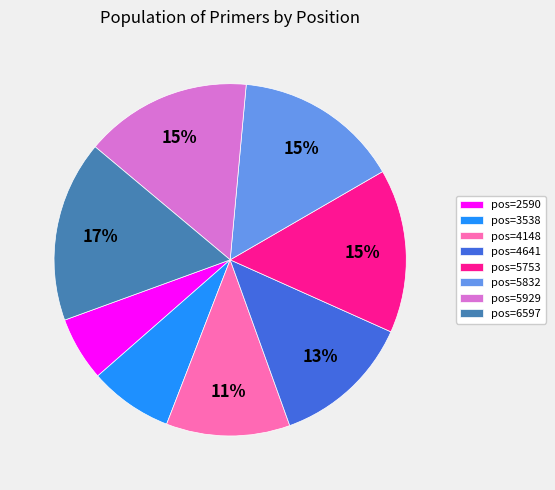

How many segments does this pie chart have?

8